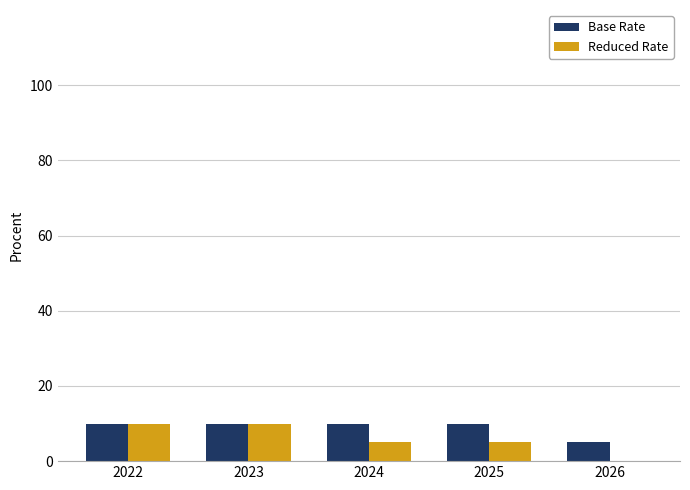

Reading left to right, list all the values displayed in this chart.

Base Rate: 2022=10	2023=10	2024=10	2025=10	2026=5
Reduced Rate: 2022=10	2023=10	2024=5	2025=5	2026=0